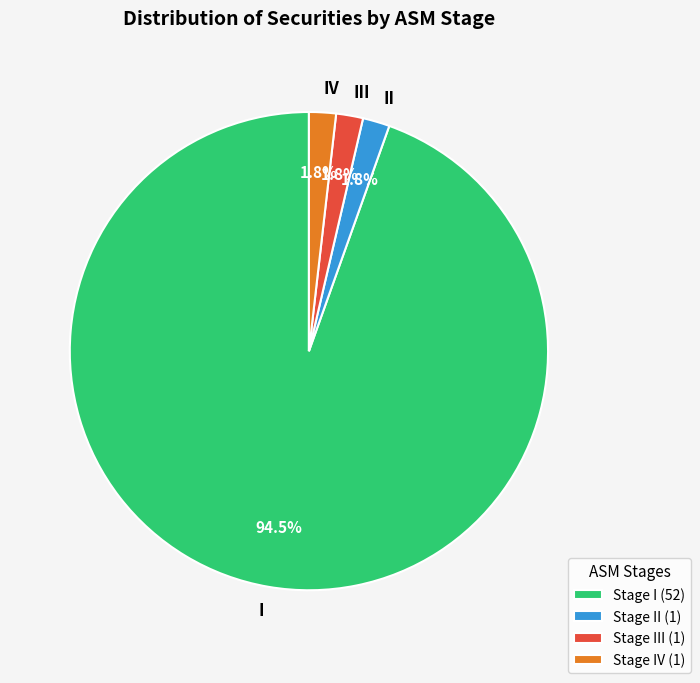

Is there any slice that represents more than half of the pie?

Yes